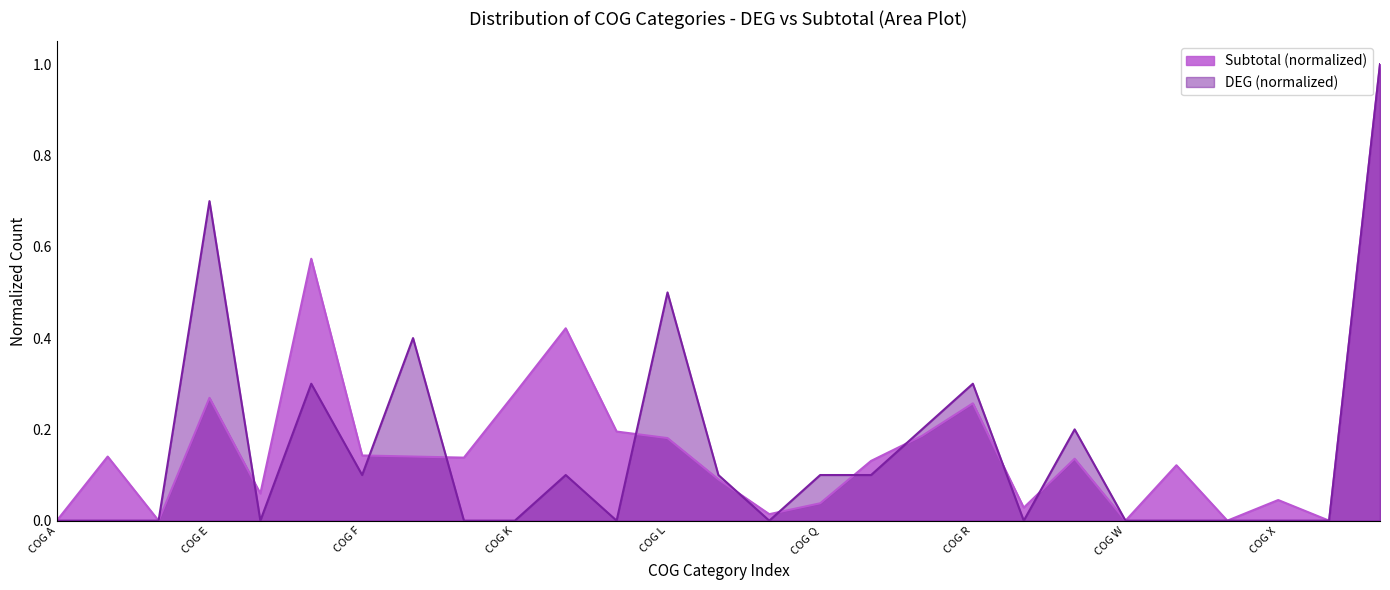

The DEG series shows 0.4 at COG U. True or false?

False